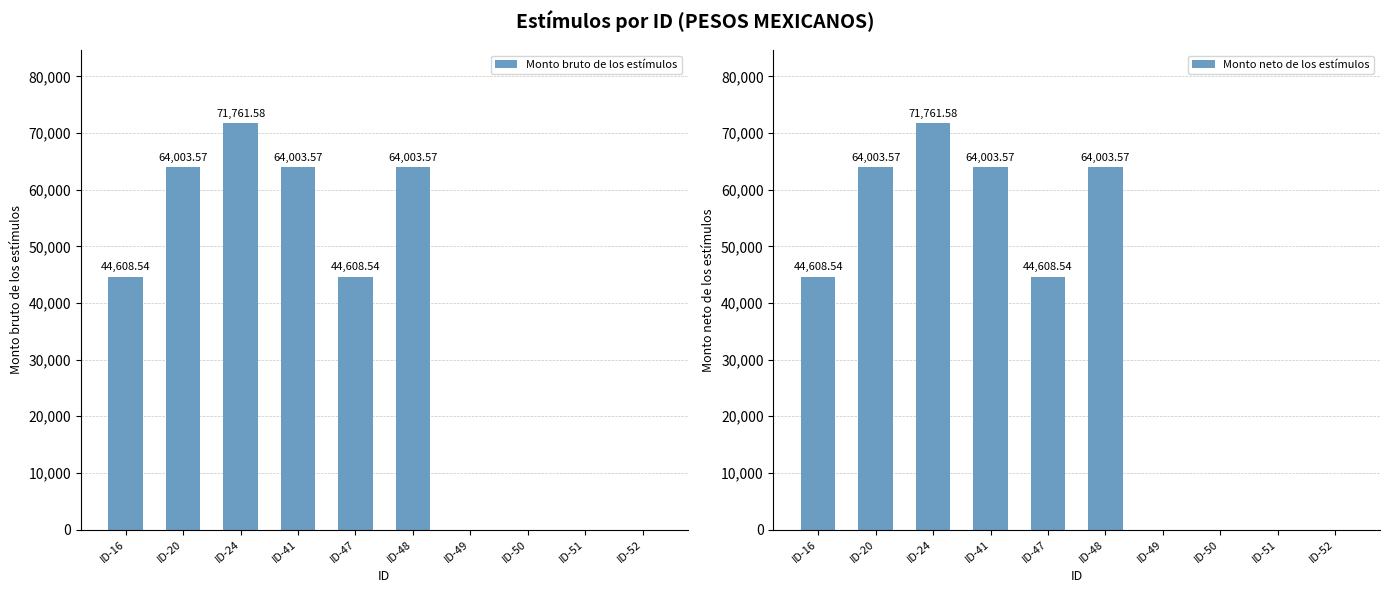

Rank the series at ID-50 from lowest to highest value.

Monto bruto de los estímulos, Monto neto de los estímulos